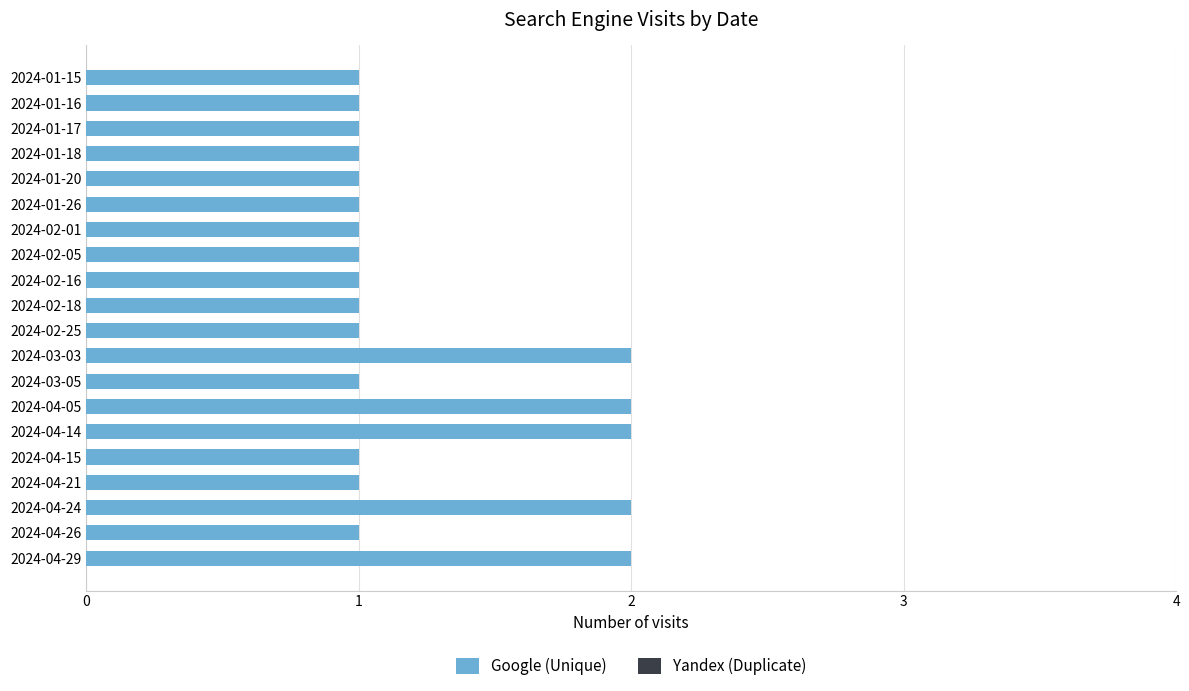

Are the bars horizontal?

Yes